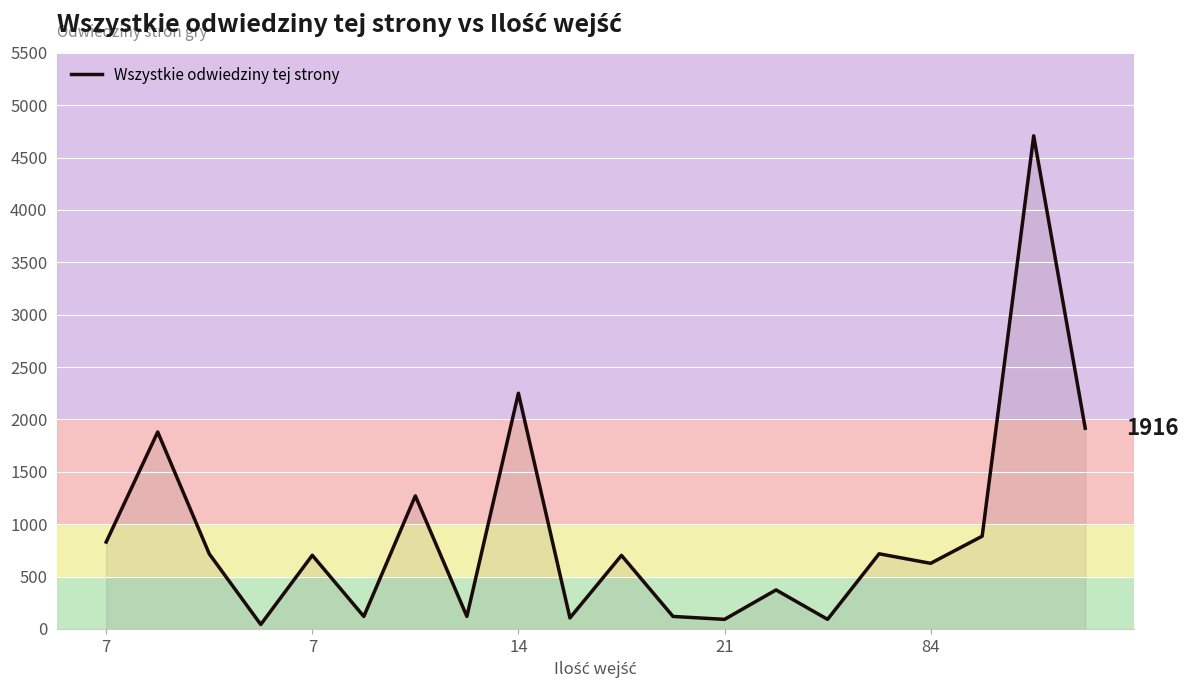

What is the difference between the maximum and minimum values?

4666